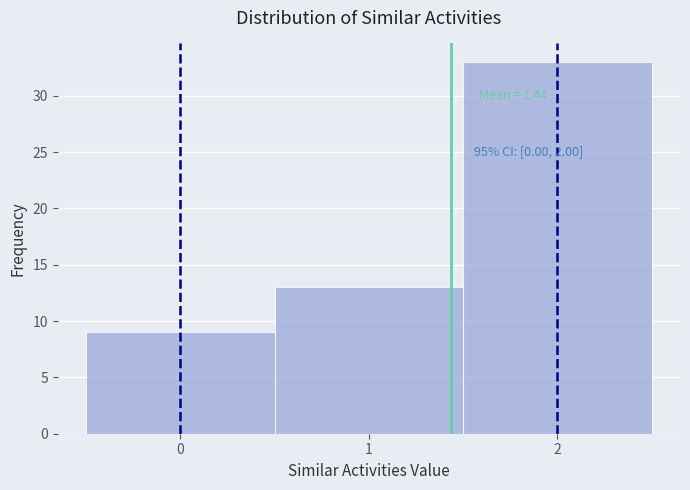

Which range on the x-axis has the tallest bar?

1.5 to 2.5